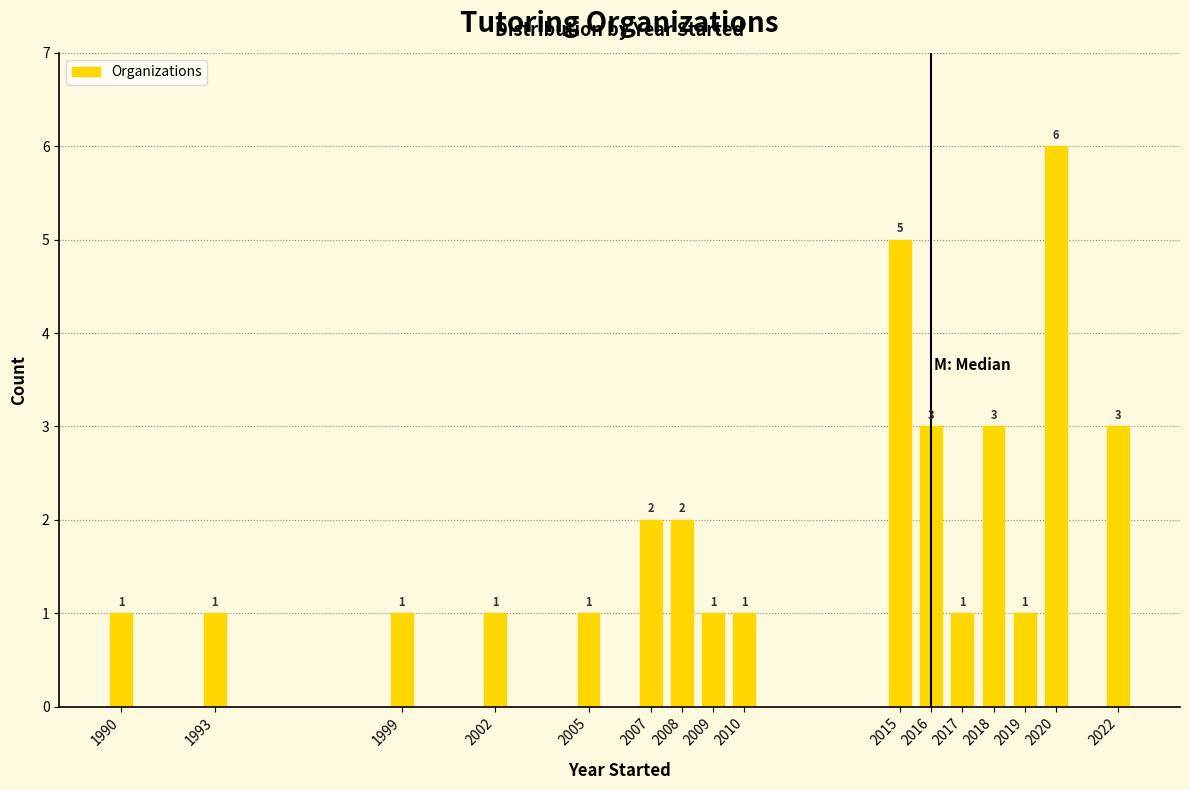

Reading left to right, extract all data points from this chart.

1990=1	1993=1	1999=1	2002=1	2005=1	2007=2	2008=2	2009=1	2010=1	2015=5	2016=3	2017=1	2018=3	2019=1	2020=6	2022=3